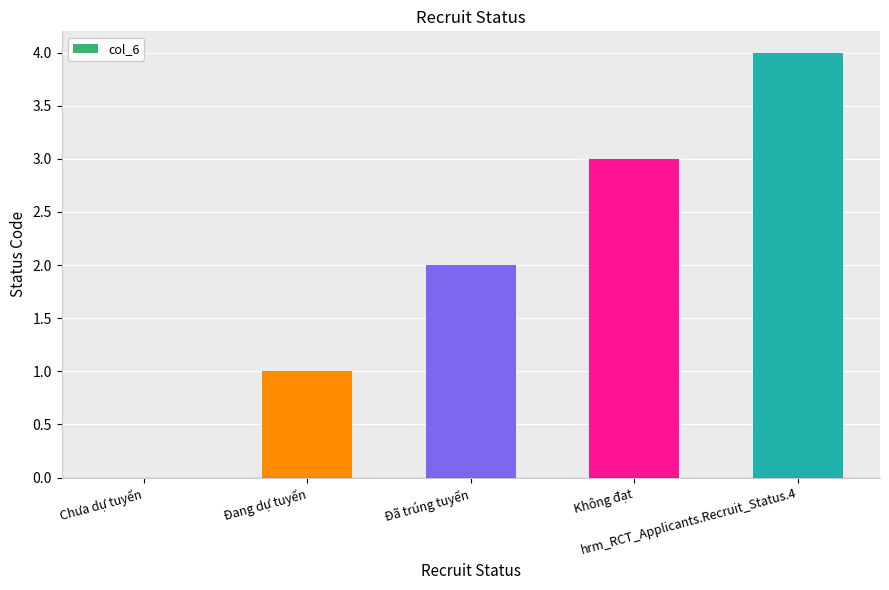

What is the maximum value shown in the chart?

4